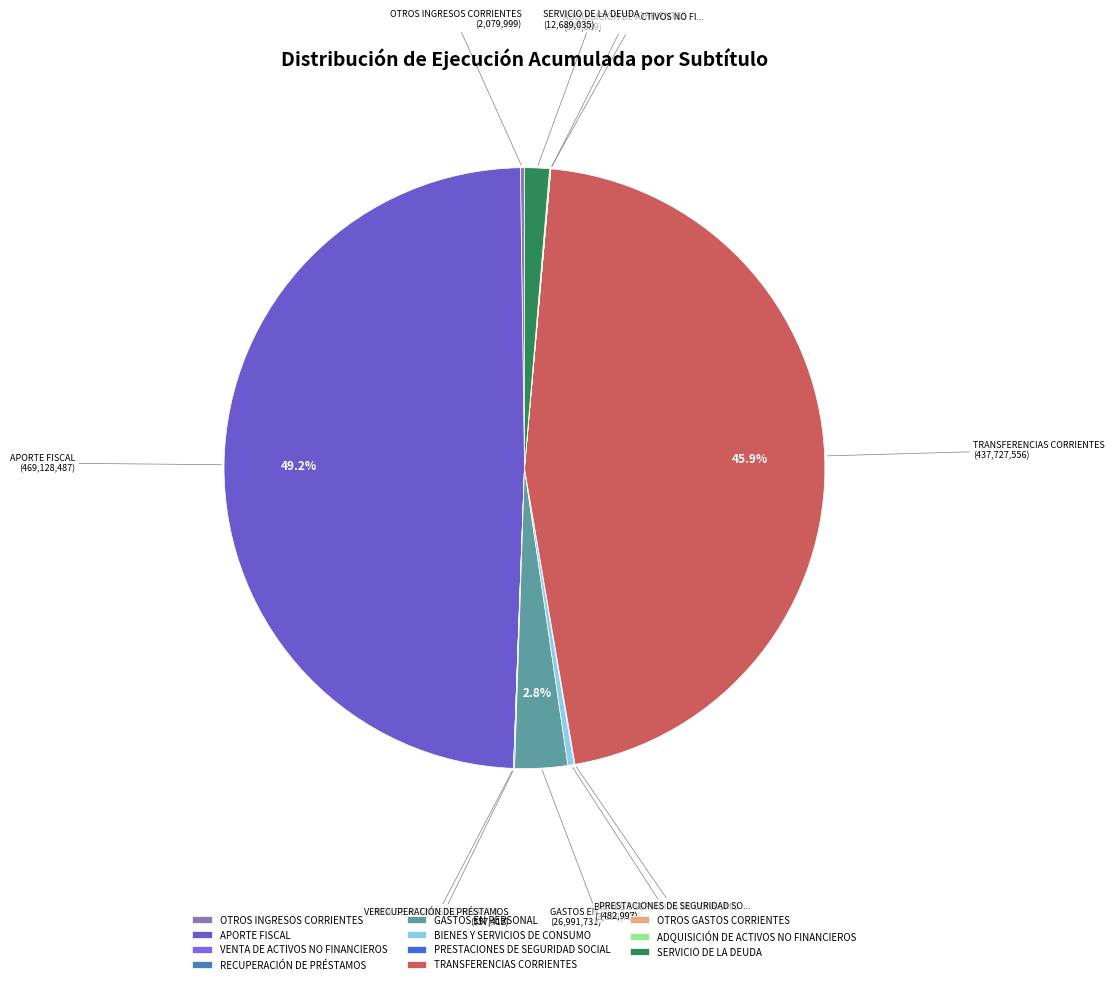

True or false: APORTE FISCAL accounts for 58% of the total.

False